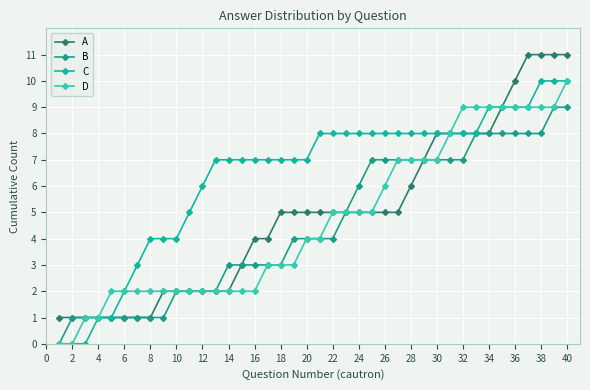

Reading left to right, list all the values displayed in this chart.

A: 1	1	1	1	1	1	1	1	2	2	2	2	2	2	3	4	4	5	5	5	5	5	5	5	5	5	5	6	7	8	8	8	8	8	9	10	11	11	11	11
B: 0	1	1	1	1	1	1	1	1	2	2	2	2	3	3	3	3	3	4	4	4	4	5	6	7	7	7	7	7	7	7	7	8	8	8	8	8	8	9	9
C: 0	0	0	1	1	2	3	4	4	4	5	6	7	7	7	7	7	7	7	7	8	8	8	8	8	8	8	8	8	8	8	8	8	9	9	9	9	10	10	10
D: 0	0	1	1	2	2	2	2	2	2	2	2	2	2	2	2	3	3	3	4	4	5	5	5	5	6	7	7	7	7	8	9	9	9	9	9	9	9	9	10